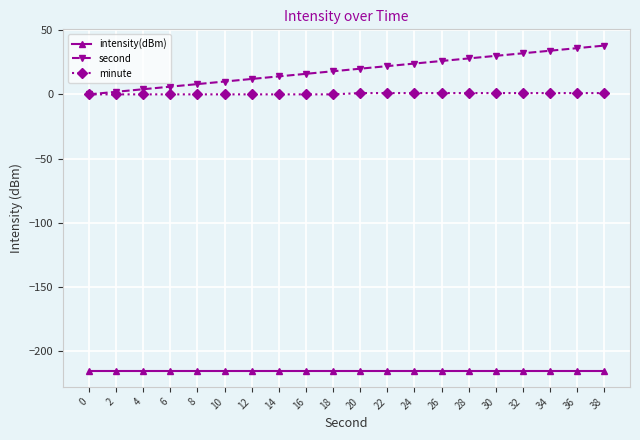

True or false: intensity(dBm) and minute intersect in this chart.

False